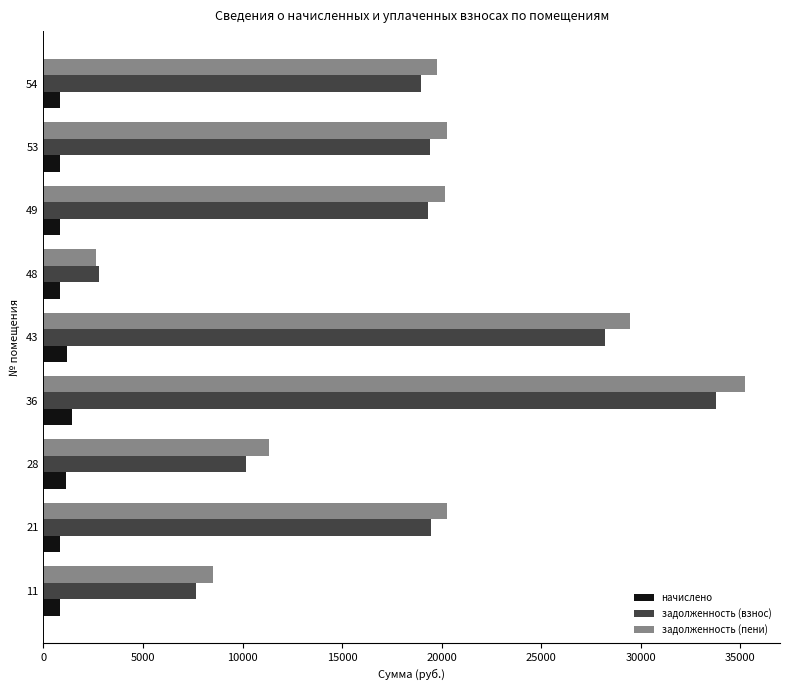

Which series has the largest range (max minus min)?

задолженность (пени)